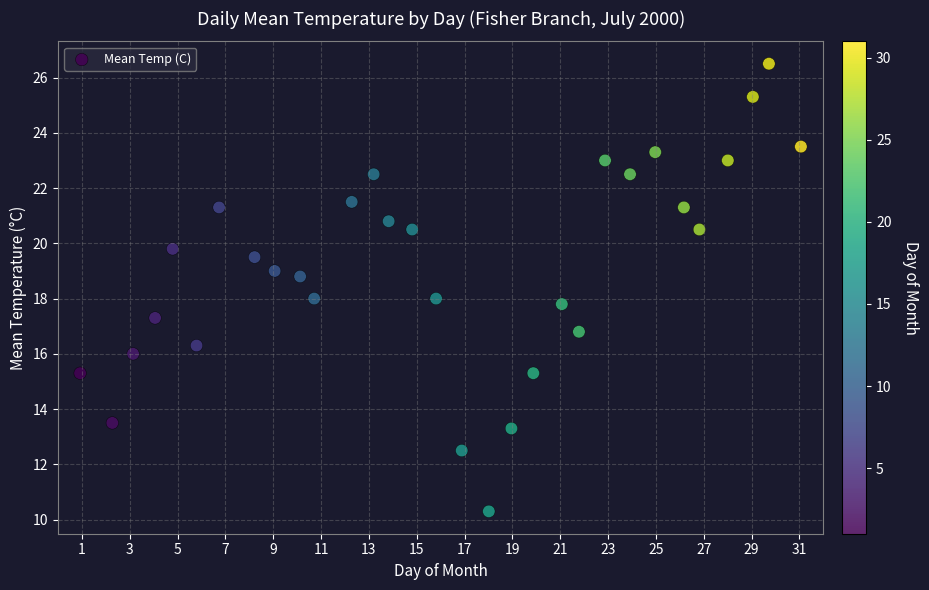

What is the range of Y values (max minus min)?

16.2